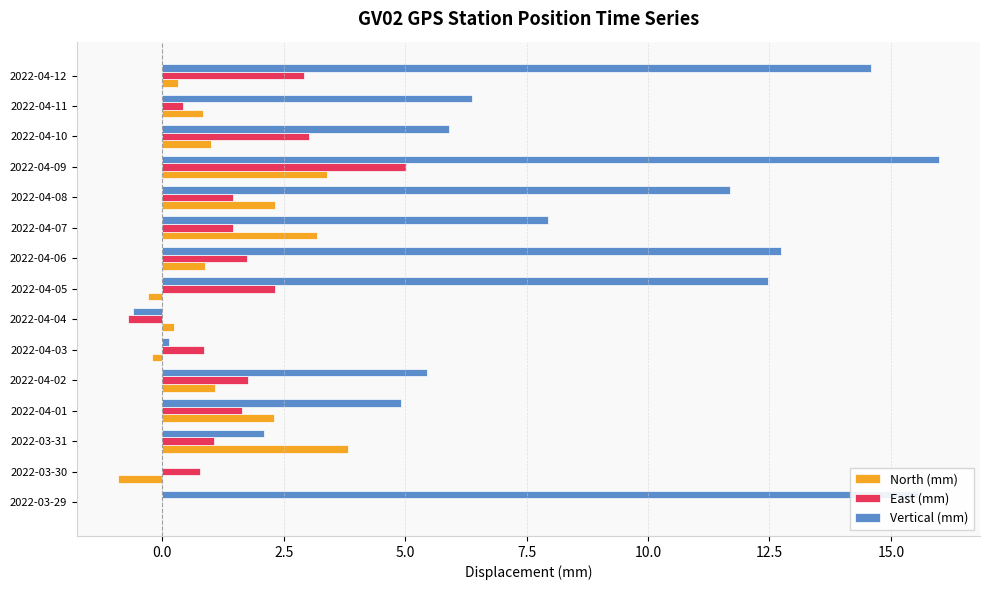

At which label does Vertical (mm) reach its peak?

2022-04-09